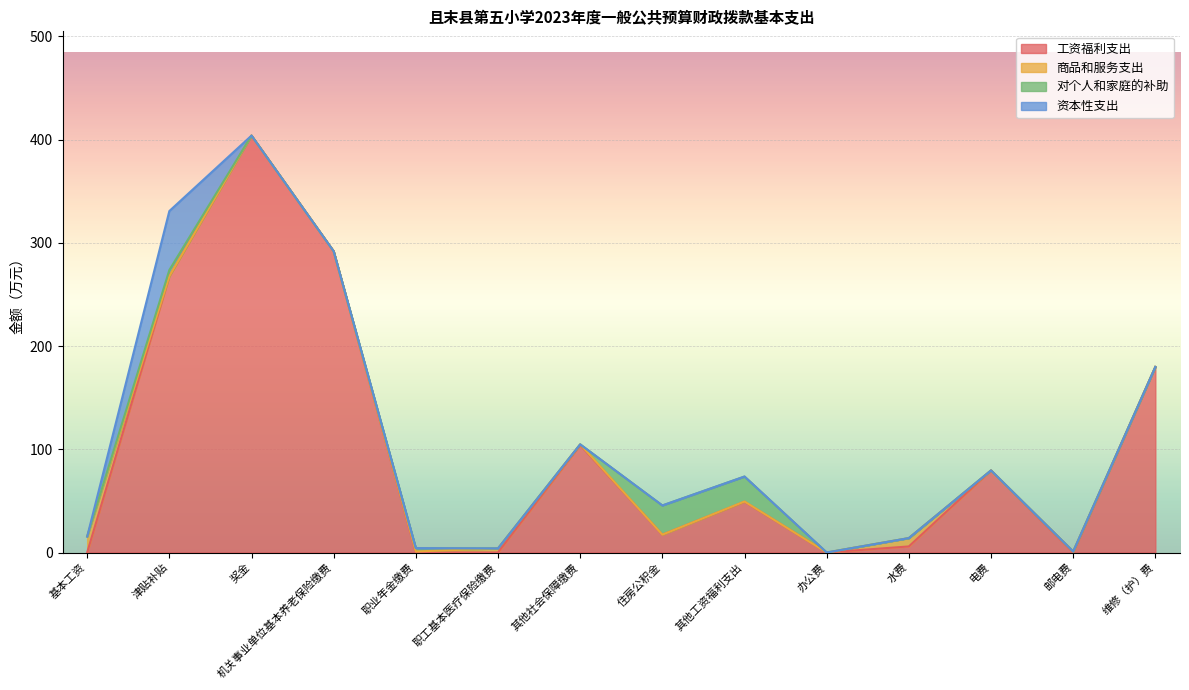

Is it true that 对个人和家庭的补助 equals -14.4 at 邮电费?

False